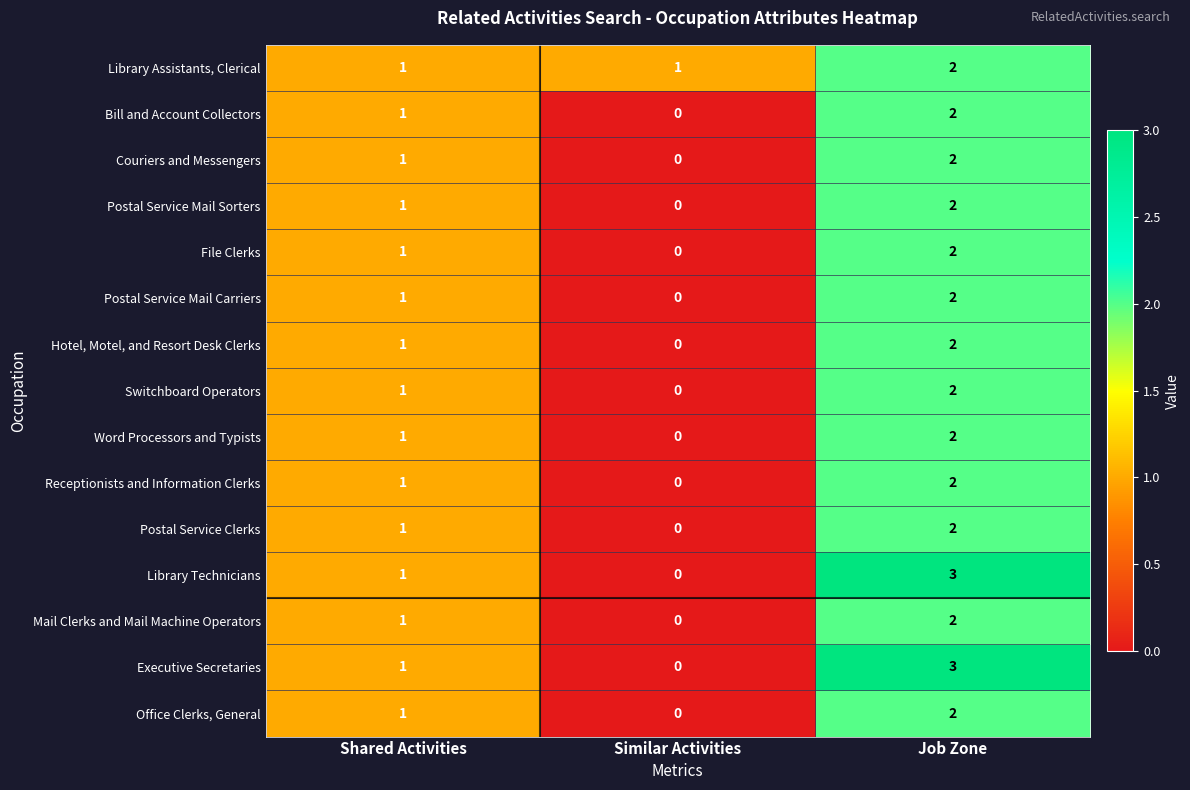

The value of Bill and Account Collectors at Job Zone is 2. True or false?

True